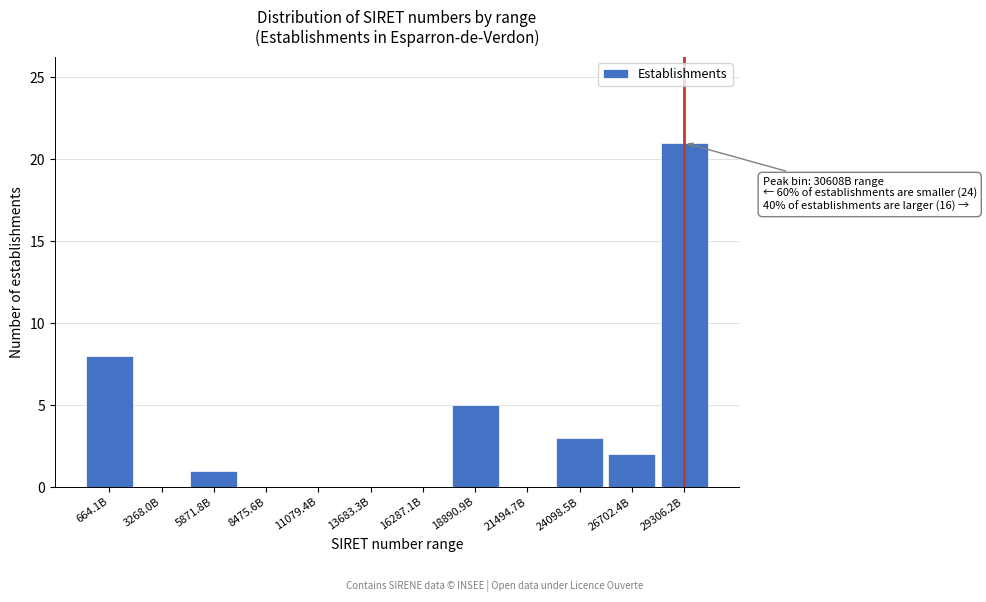

Reading right to left, list all the values displayed in this chart.

29306.2B=21	26702.4B=2	24098.5B=3	21494.7B=0	18890.9B=5	16287.1B=0	13683.3B=0	11079.4B=0	8475.6B=0	5871.8B=1	3268.0B=0	664.1B=8